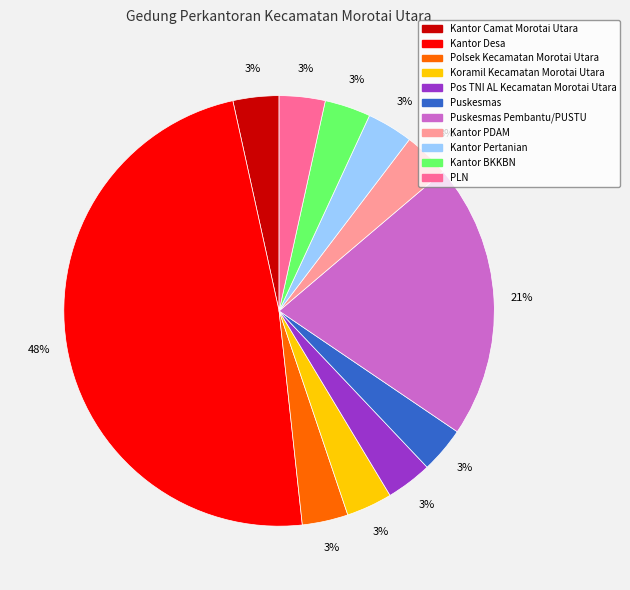

How many segments does this pie chart have?

11